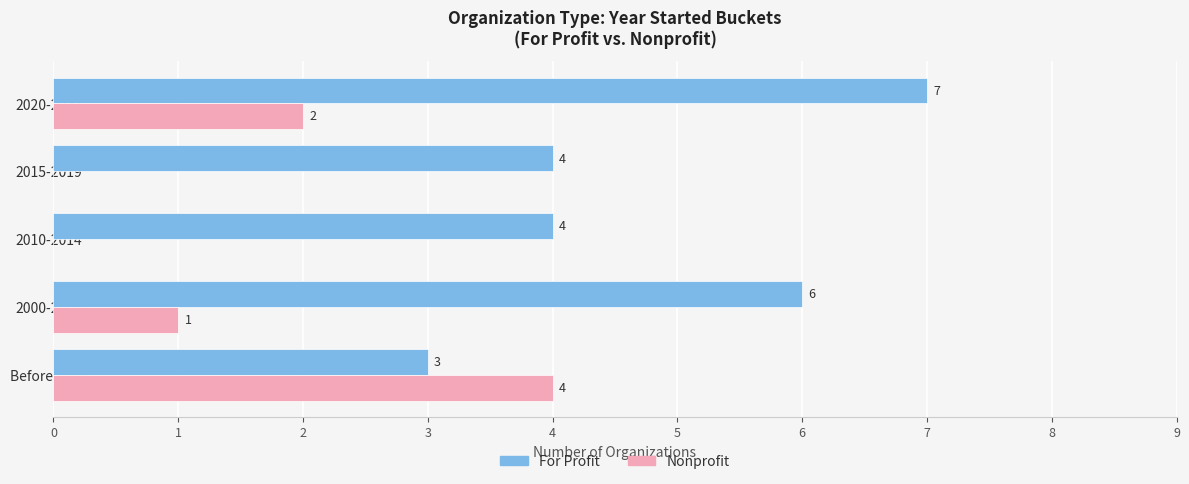

The For Profit series shows 3 at Before 2000. True or false?

True